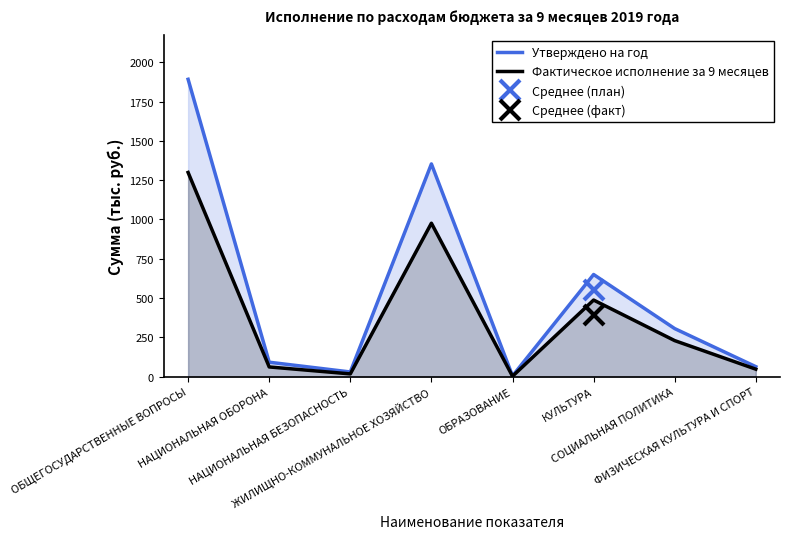

Reading left to right, what are all the values shown in this chart?

Утверждено на год: 1891.7	92.1	30.0	1353.4	5.0	650.0	305.9	63.8
Фактическое исполнение за 9 месяцев: 1299.1	62.0	17.8	976.4	3.0	487.5	229.4	47.9